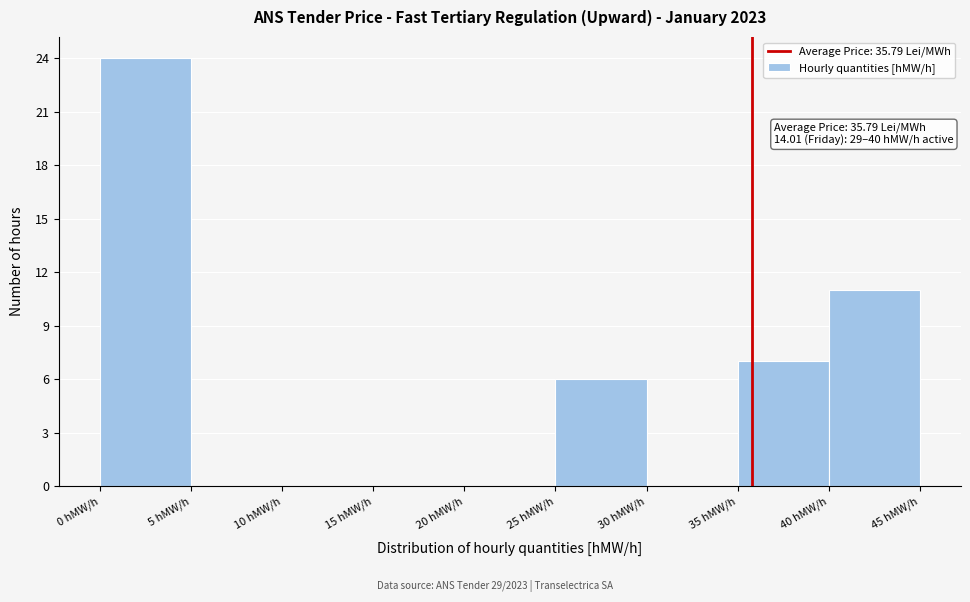

Over which range of the x-axis is the bar tallest?

0 to 5